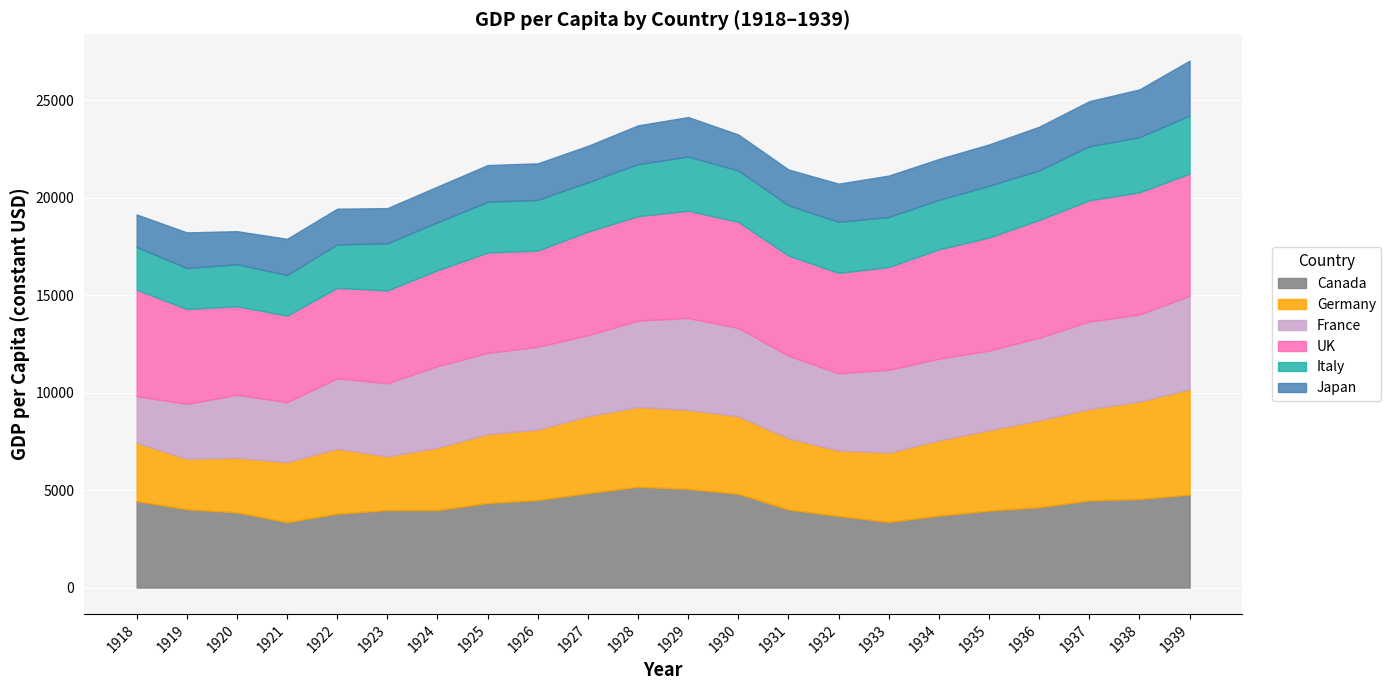

What is the maximum value for Japan?

2816.1